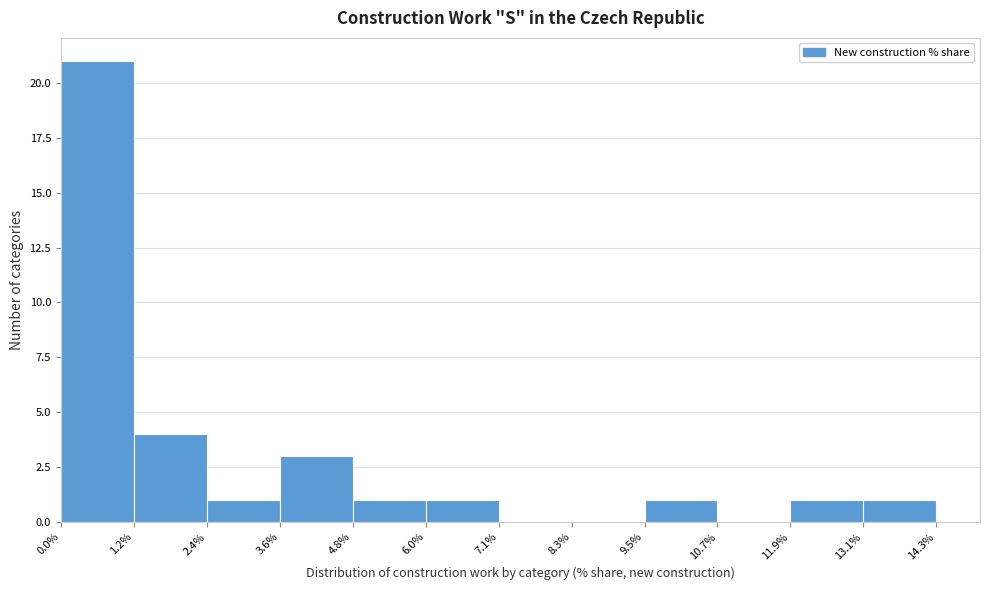

Reading left to right, transcribe this chart: for each bar, give the range it covers on the x-axis and its height. The values are not printed on the chart, so give them approximately, as read against the axis.

0.0% to 1.2%: 21
1.2% to 2.4%: 4
2.4% to 3.6%: 1
3.6% to 4.8%: 3
4.8% to 6.0%: 1
6.0% to 7.1%: 1
7.1% to 8.3%: 0
8.3% to 9.5%: 0
9.5% to 10.7%: 1
10.7% to 11.9%: 0
11.9% to 13.1%: 1
13.1% to 14.3%: 1